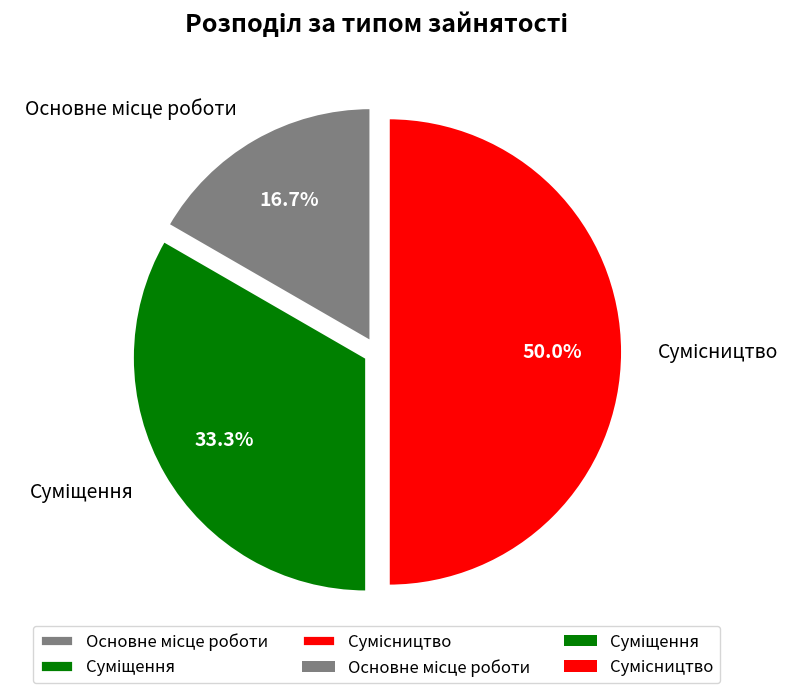

How many segments does this pie chart have?

3